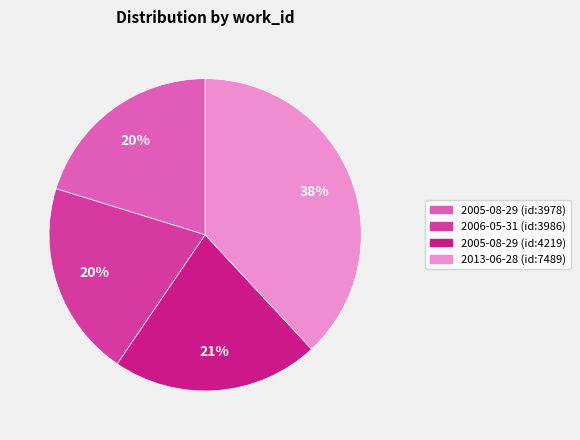

Does any single category account for the majority?

No